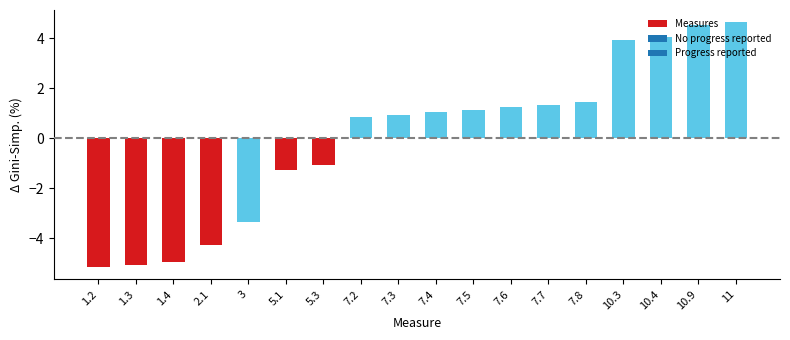

Between 11 and 1.2, which is larger?

11